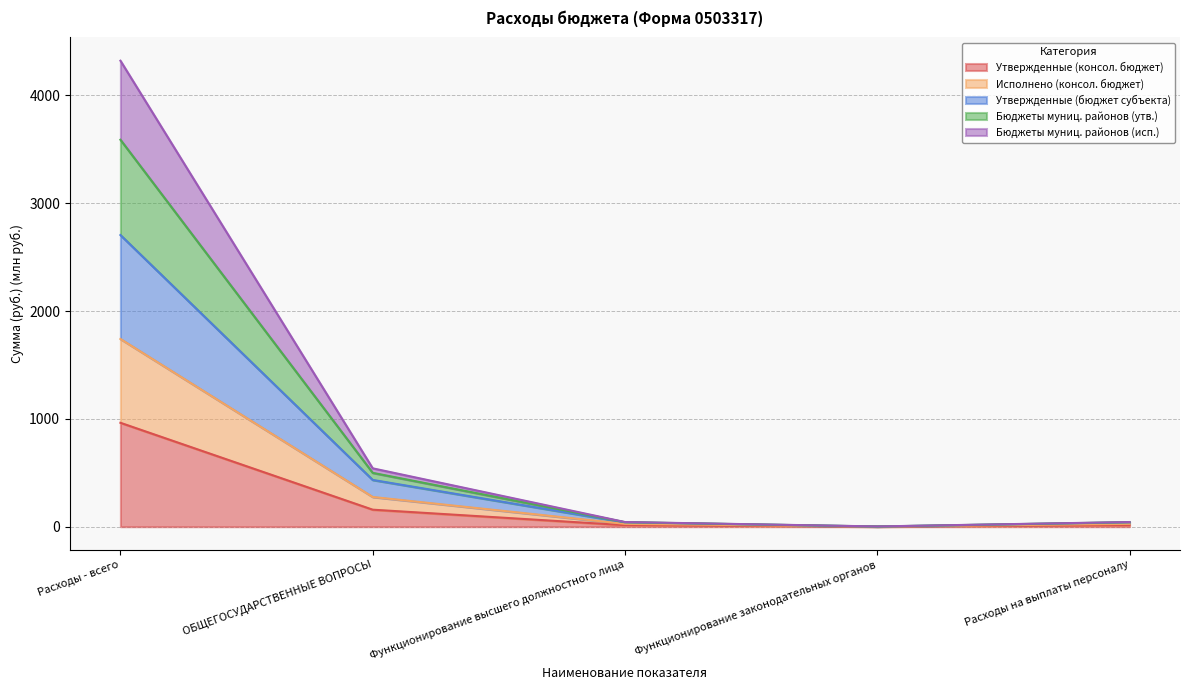

True or false: Бюджеты муниц. районов (исп.) has more than 1 points higher than both neighbors.

False